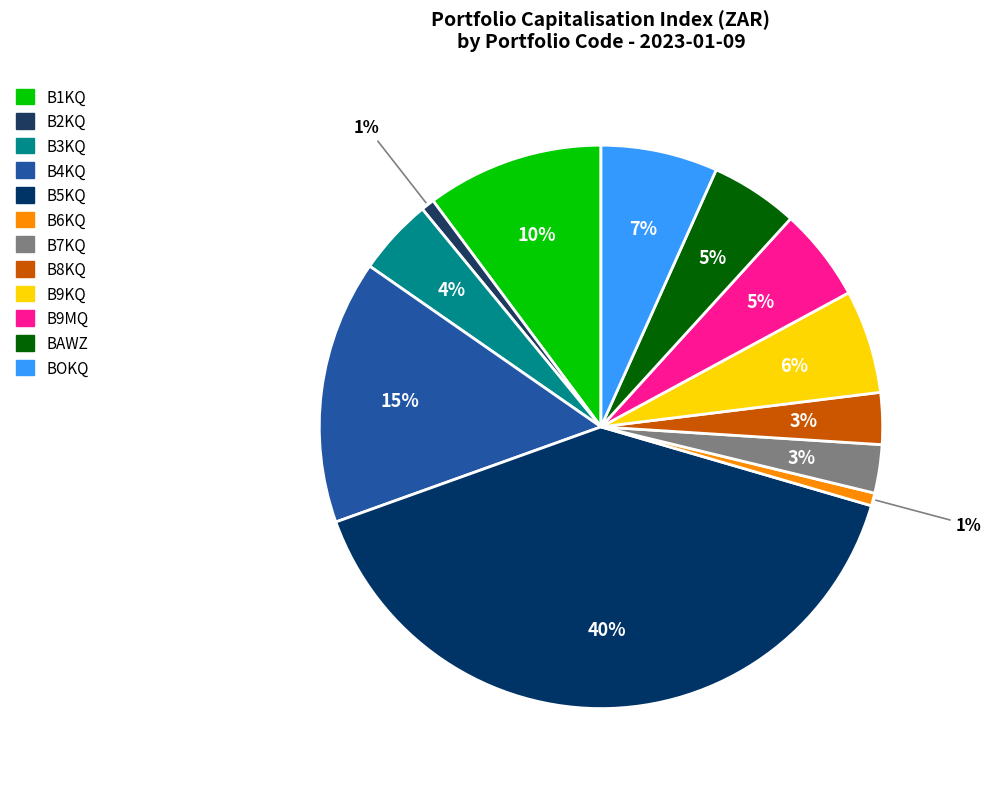

What percentage is the B3KQ slice, to the nearest percent?

4%